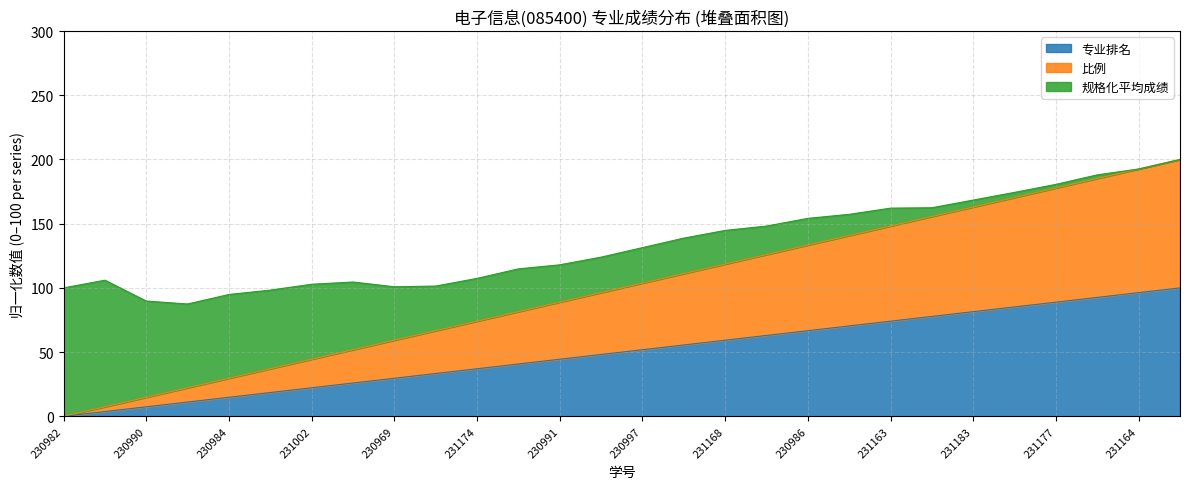

The 专业排名 series shows 40.1 at 230981. True or false?

False